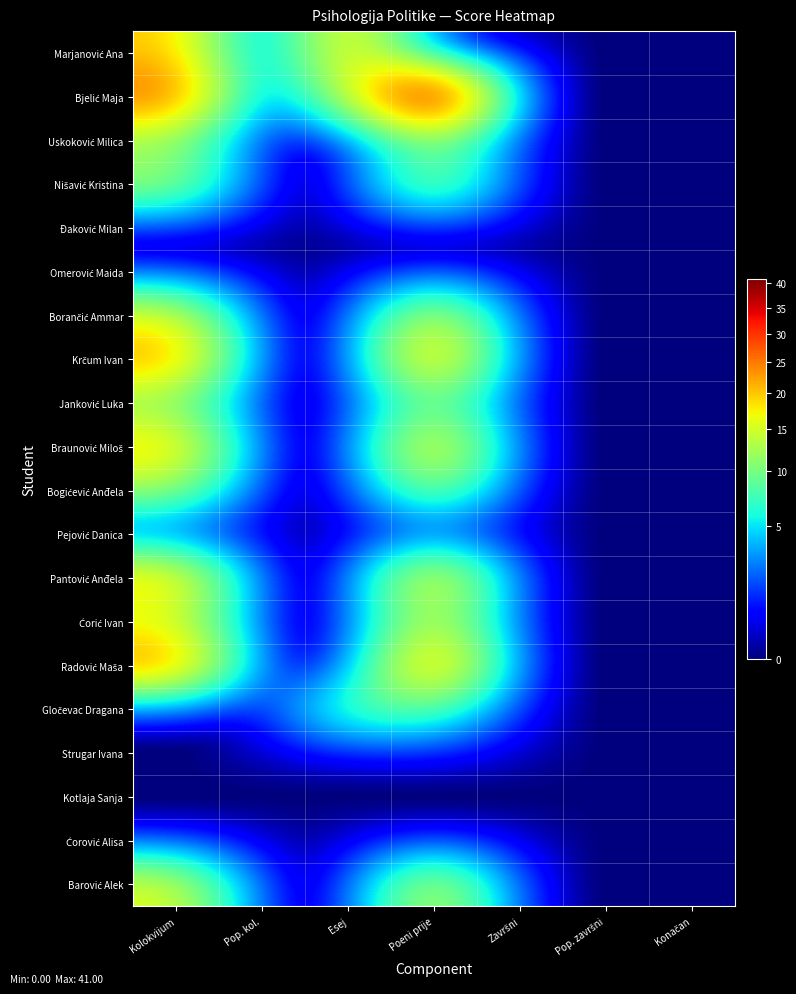

At Poeni prije, list the series in order from largest to smallest.

Bjelić Maja, Radović Maša, Krčum Ivan, Braunović Miloš, Pantović Anđela, Borančić Ammar, Barović Alek, Ćorić Ivan, Nišavić Kristina, Bogićević Anđela, Uskoković Milica, Janković Luka, Gločevac Dragana, Marjanović Ana, Đaković Milan, Omerović Maida, Pejović Danica, Strugar Ivana, Kotlaja Sanja, Ćorović Alisa